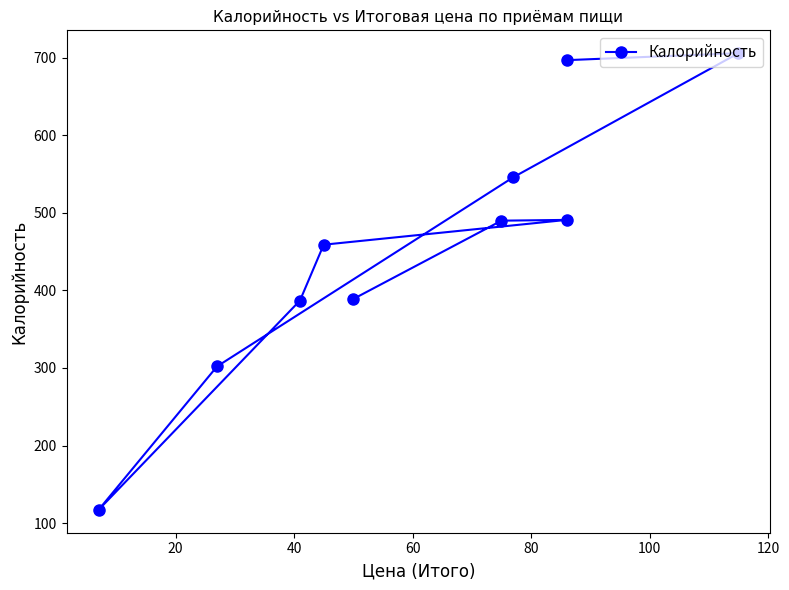

What is the difference between the second highest and second lowest values?

395